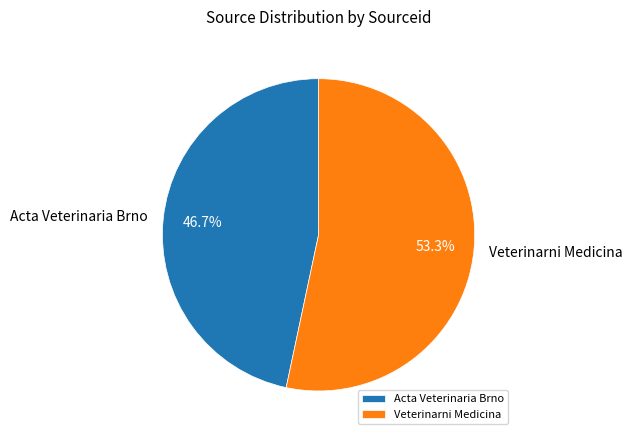

To the nearest percent, what portion does Veterinarni Medicina represent?

53%